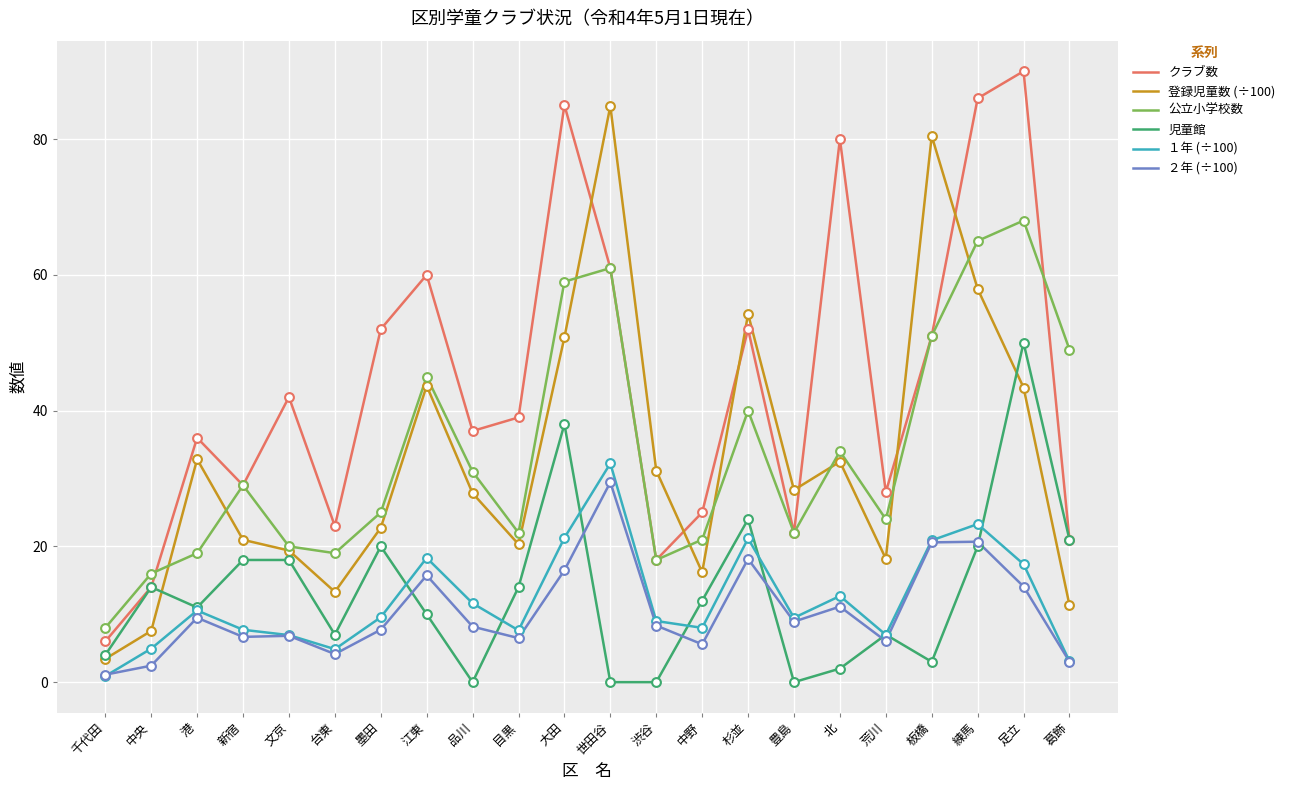

At how many categories does at least one series exceed 1?

22